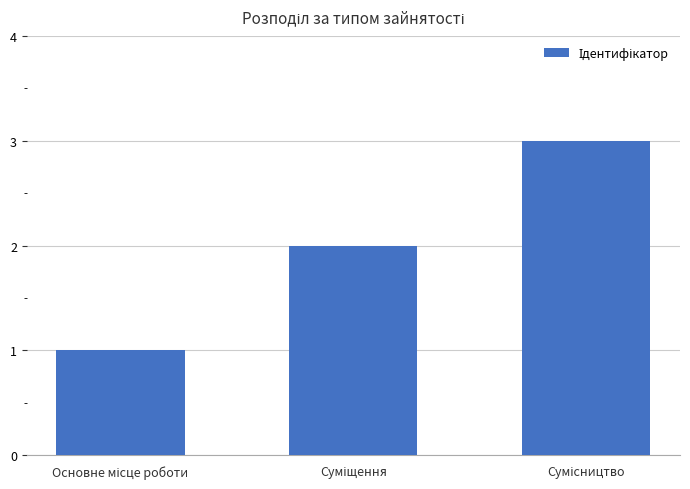

What is the greatest value displayed?

3